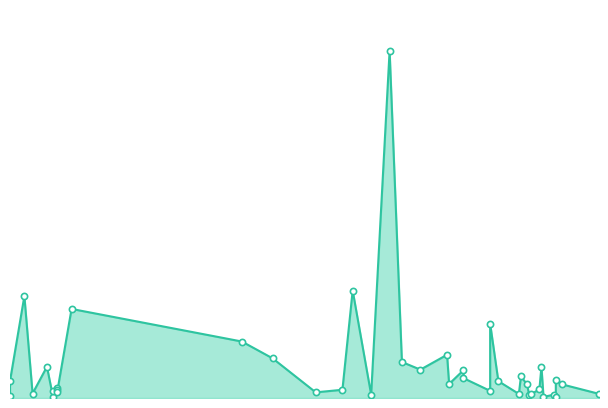

Which has a higher value, 2022-06-22 or 2022-10-01?

2022-06-22